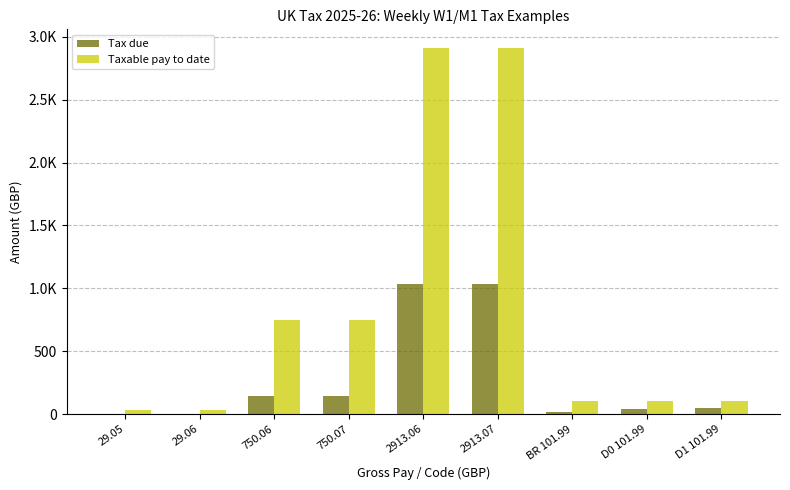

What is the total value across all series at D0 101.99?

142.4